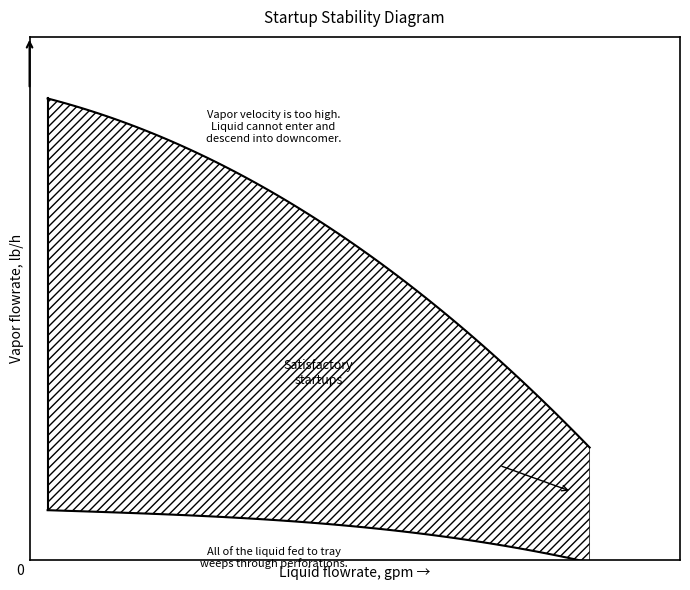

True or false: the data has more than 0 interior local peaks.

False